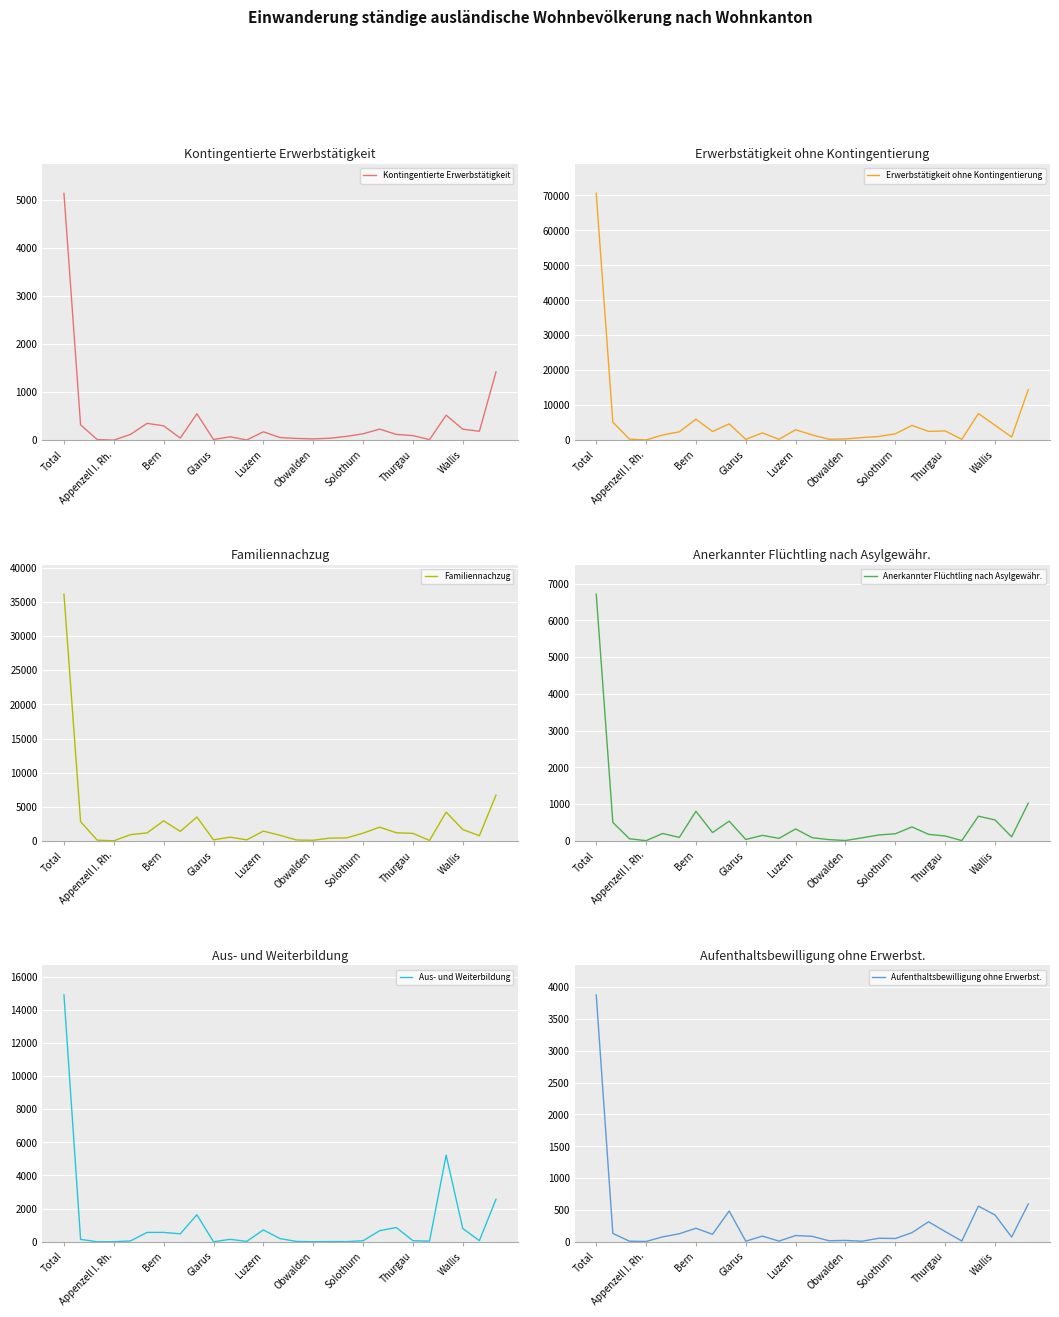

The Aus- und Weiterbildung series shows 6702 at Glarus. True or false?

False